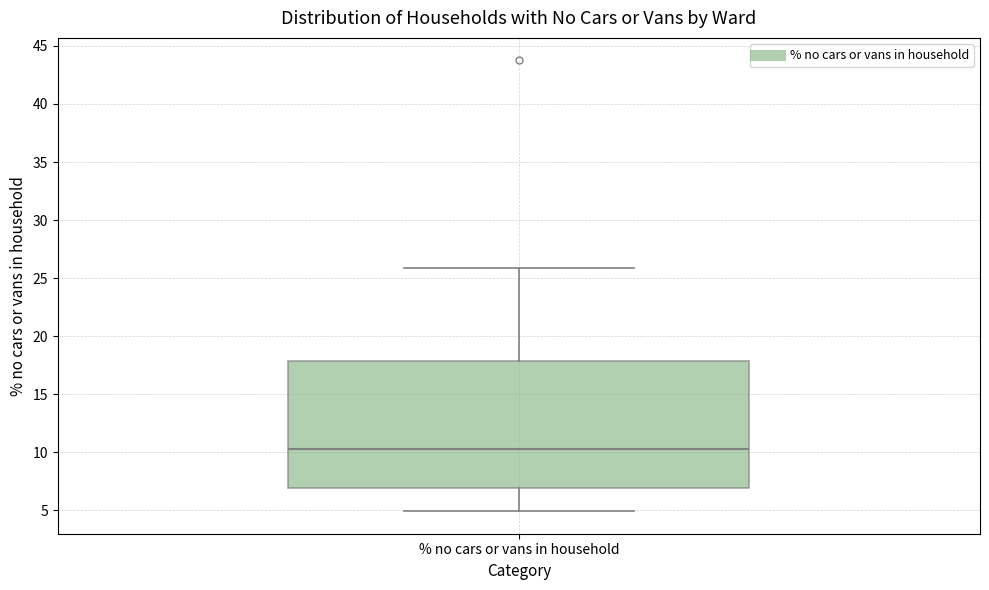

Read this box plot against the y-axis: the position of the median line, the range covered by the box, and the ends of both whiskers. The values are not printed on the chart, so give them approximately, as read against the axis.

median 10.5, box 7.0 to 18.0, whiskers 5.0 to 26.0